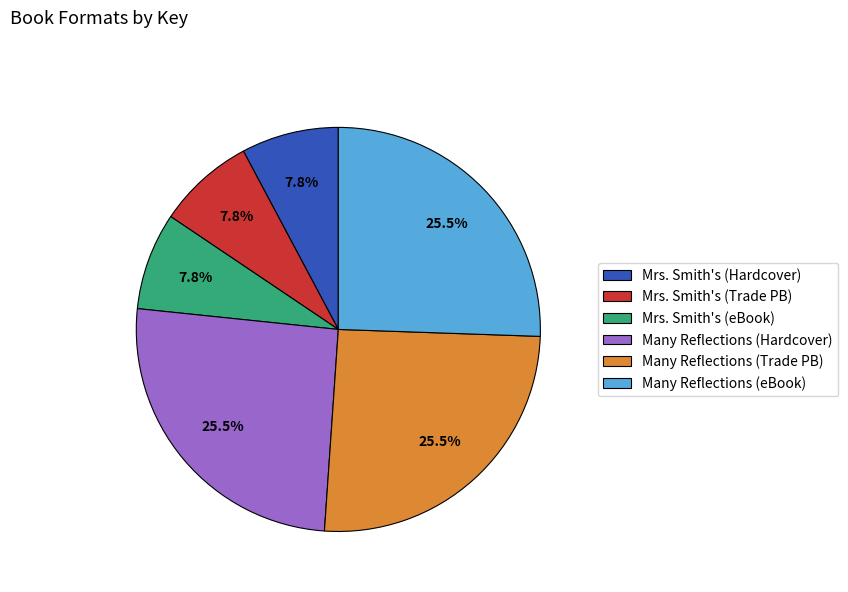

How much of the chart is everything except Mrs. Smith's (Trade PB)?

92.2%